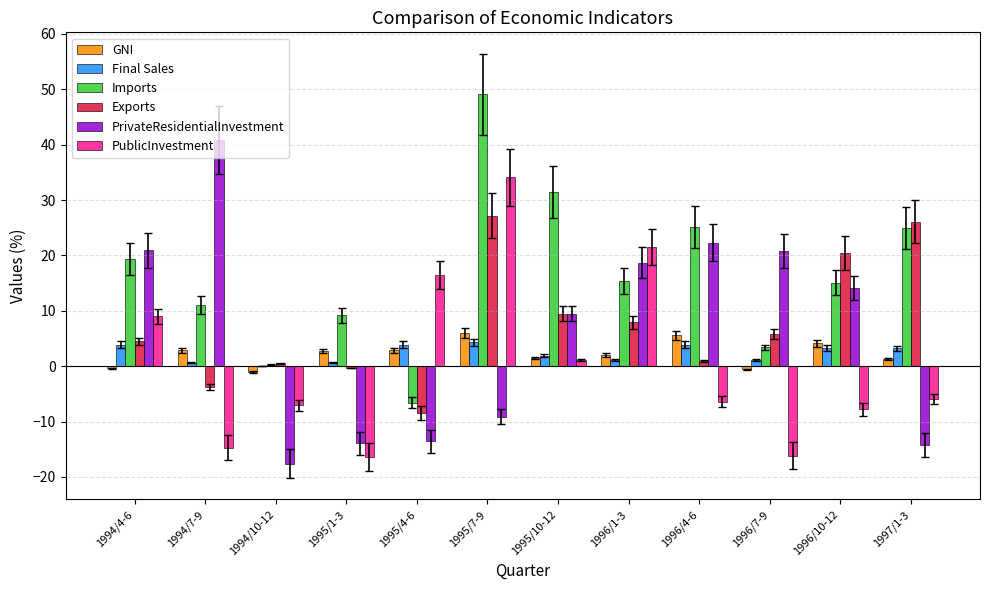

Between 1995/7-9 and 1997/1-3, which series saw the biggest shift?

PublicInvestment